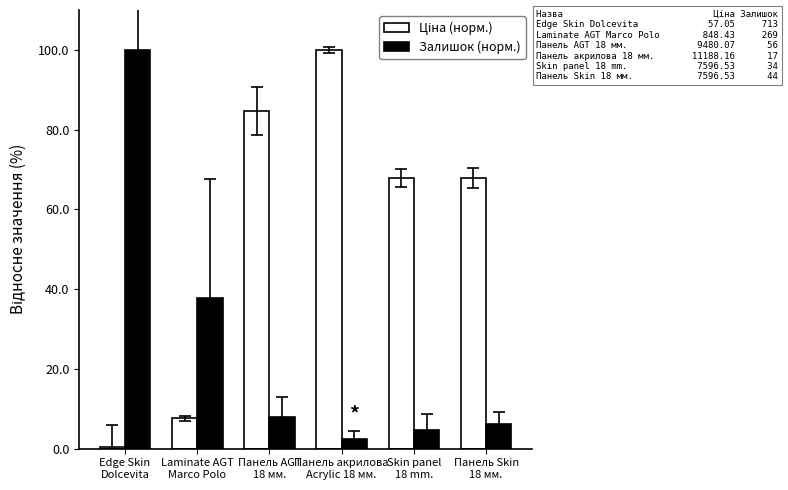

What is the difference between the maximum and minimum values in the Залишок (норм.) series?

97.6